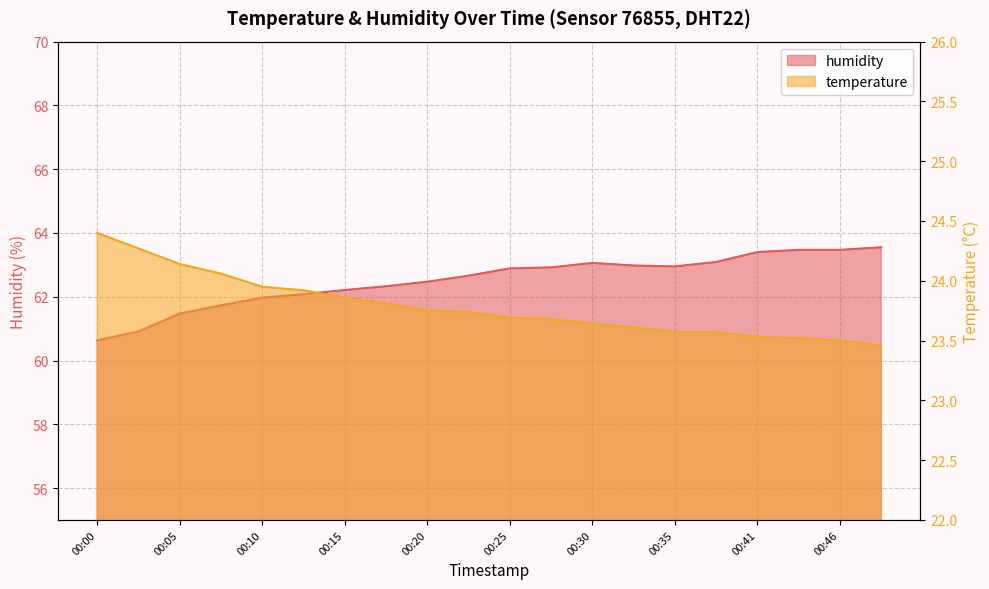

List the labels in order of humidity value, smallest first.

00:00, 00:02, 00:05, 00:07, 00:10, 00:13, 00:15, 00:18, 00:20, 00:23, 00:25, 00:28, 00:35, 00:33, 00:30, 00:38, 00:41, 00:43, 00:46, 00:48